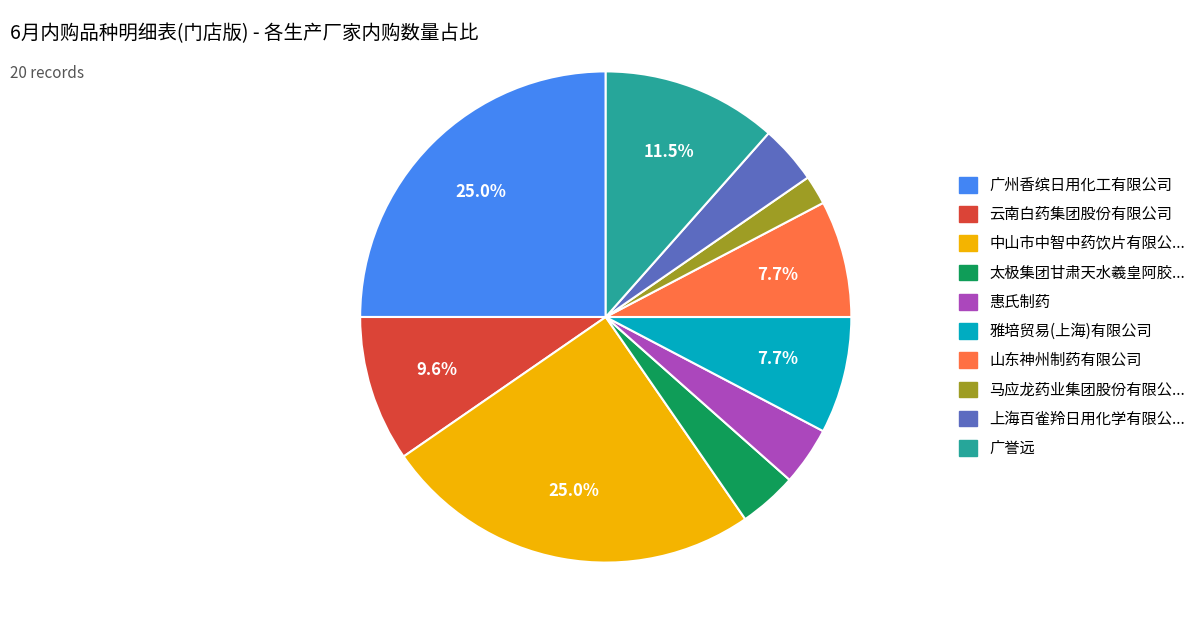

Does any single category account for the majority?

No